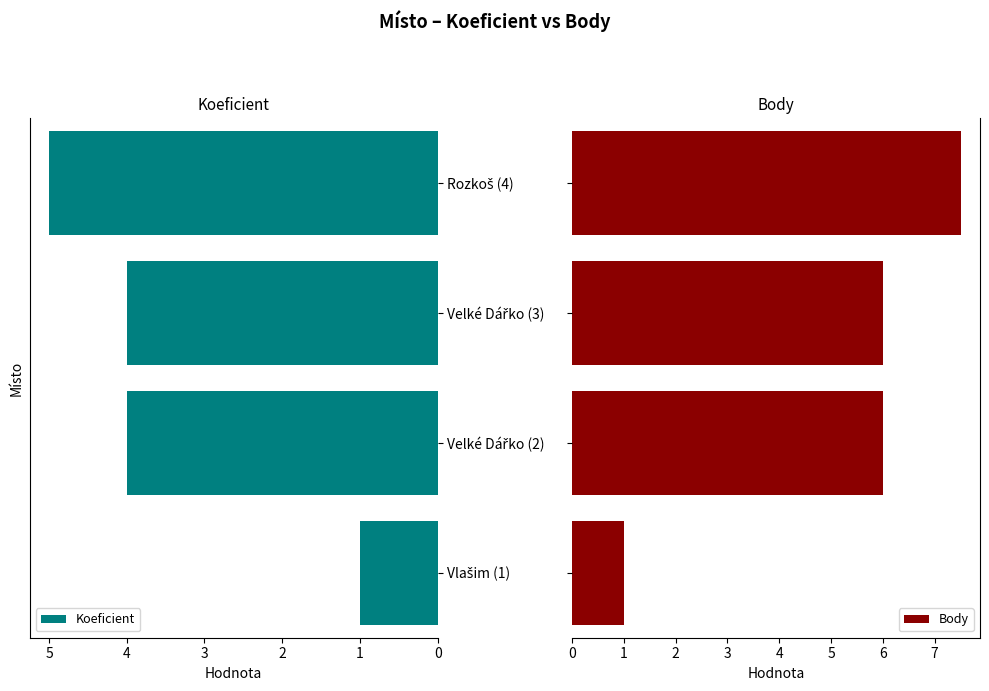

Does the chart contain any negative values?

No